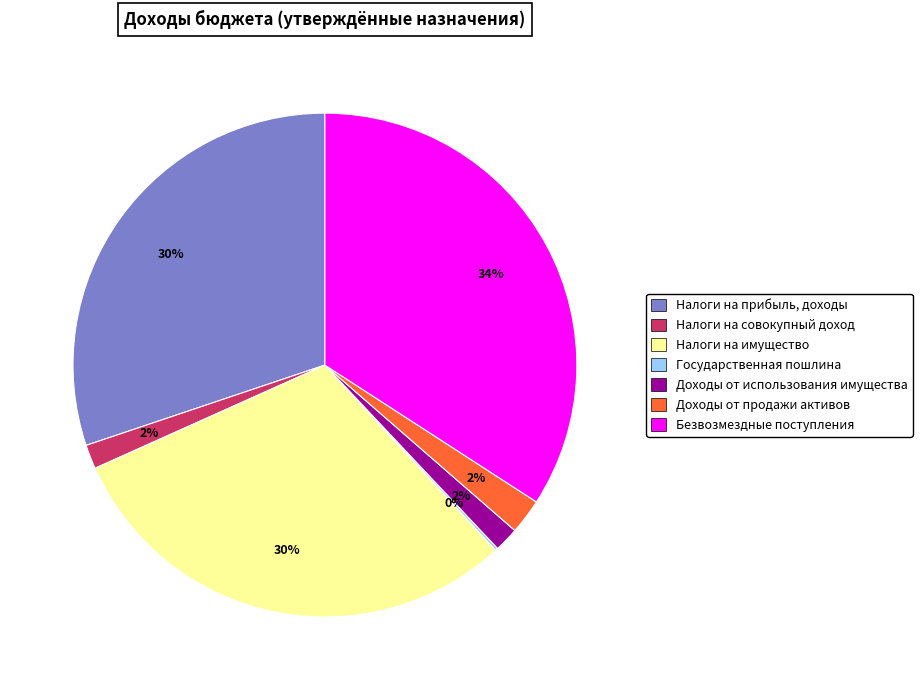

Is there a majority slice in this chart?

No